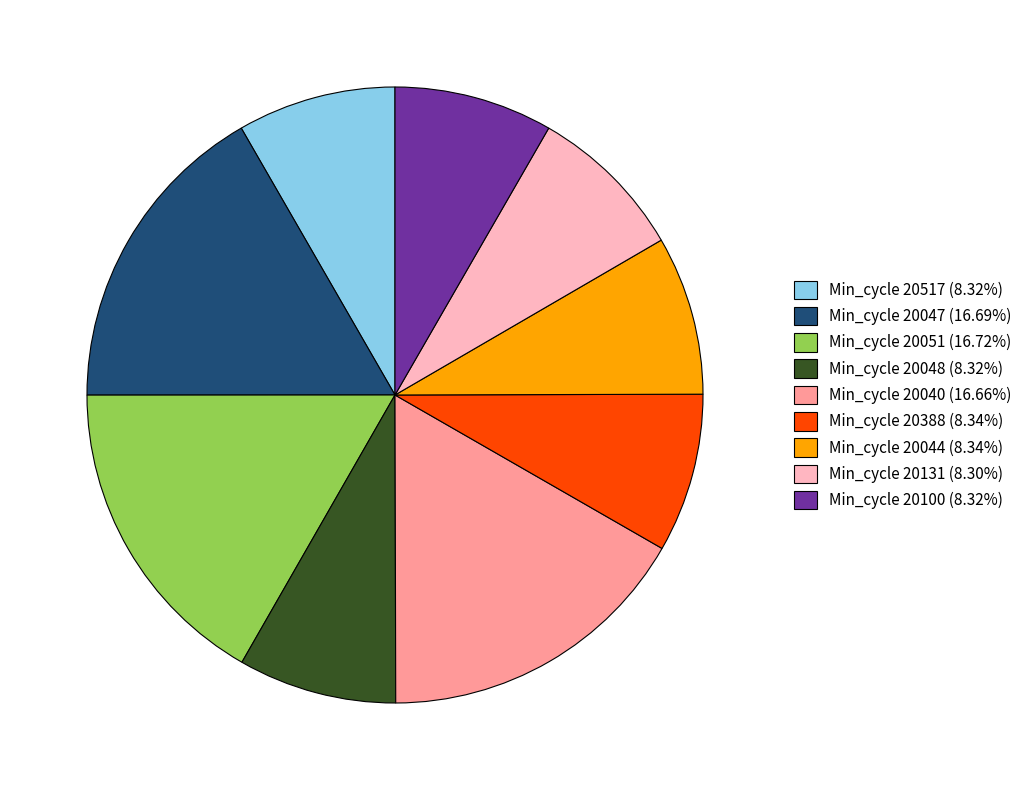

Is there any slice that represents more than half of the pie?

No